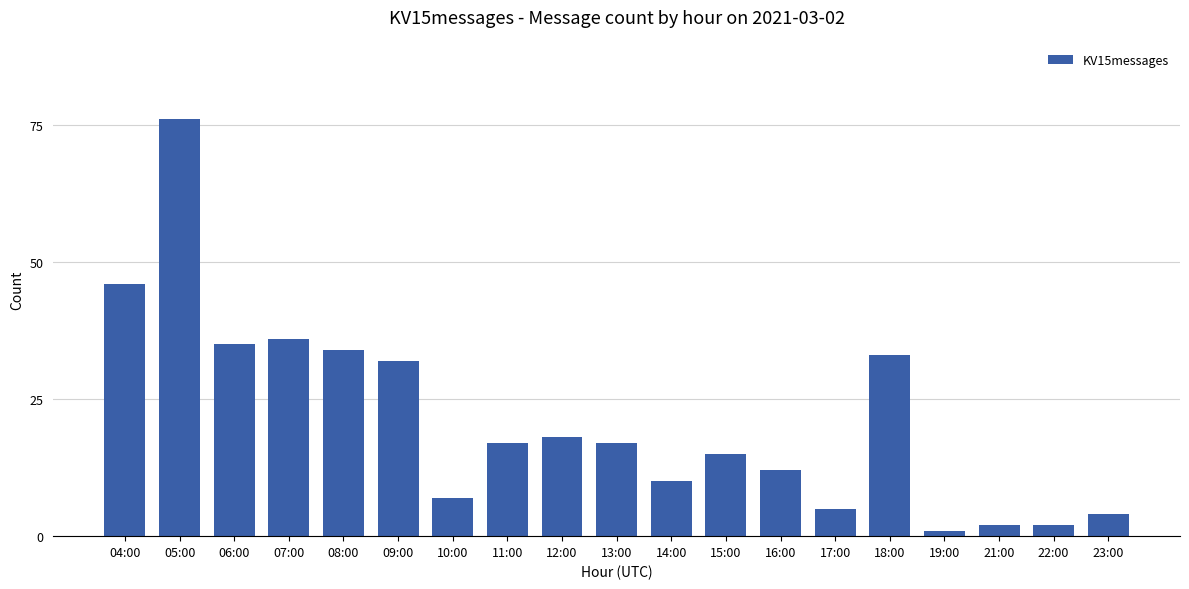

What is the label of the 4th bar from the left?

07:00